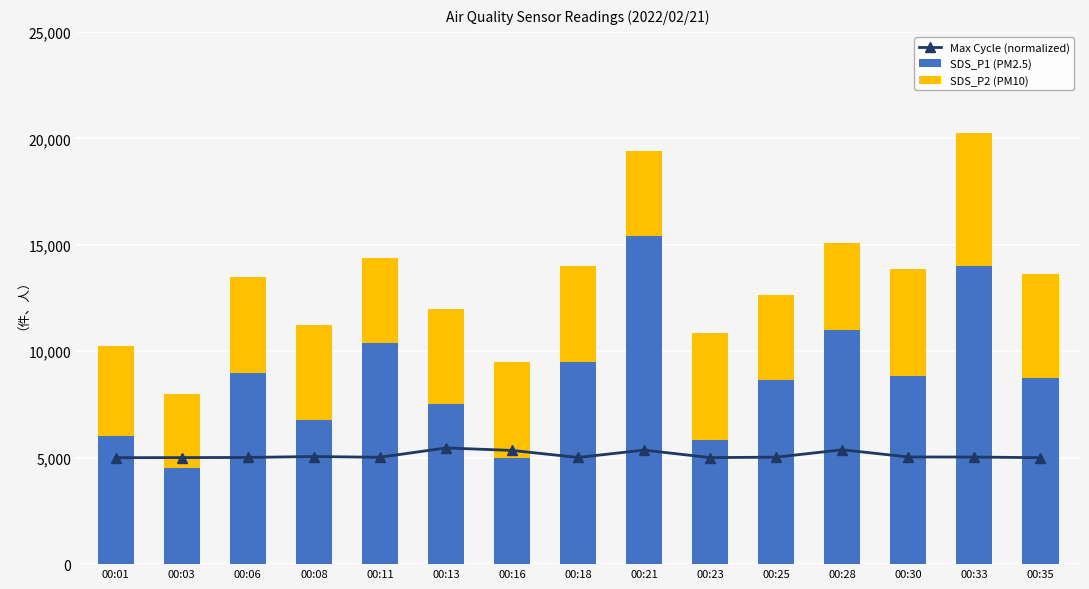

Reading left to right, extract all data points from this chart.

Max Cycle (normalized): 5000	5004	5011	5055	5019	5458	5341	5011	5356	5004	5024	5372	5034	5030	5001
SDS_P1 (PM2.5): 6000	4500	9000	6750	10400	7500	5000	9500	15400	5850	8650	11000	8850	14000	8750
SDS_P2 (PM10): 4250	3500	4500	4500	4000	4500	4500	4500	4000	5000	4000	4100	5000	6250	4900